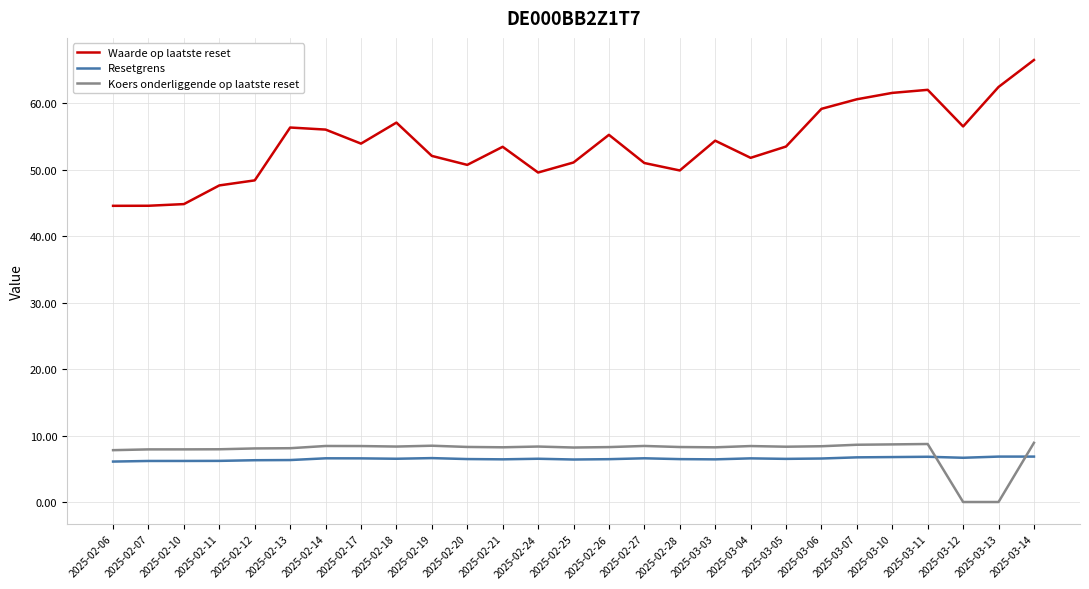

Where do Resetgrens and Koers onderliggende op laatste reset first cross each other?

2025-03-11 and 2025-03-12